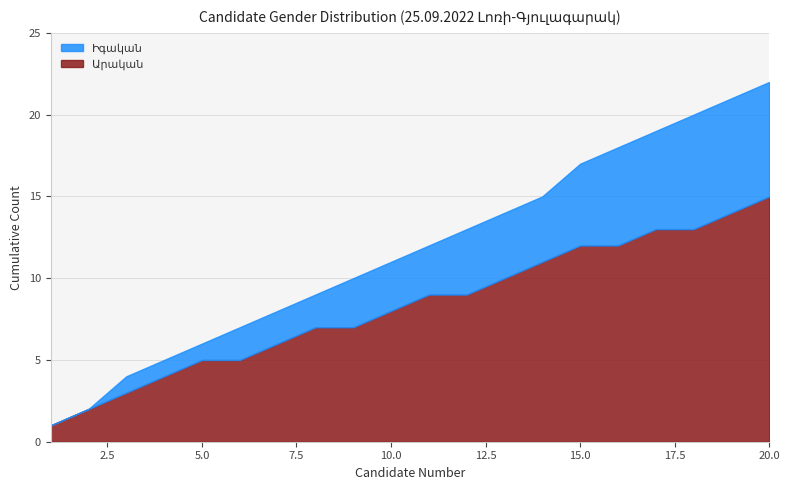

True or false: Արական has more than 0 points higher than both neighbors.

True